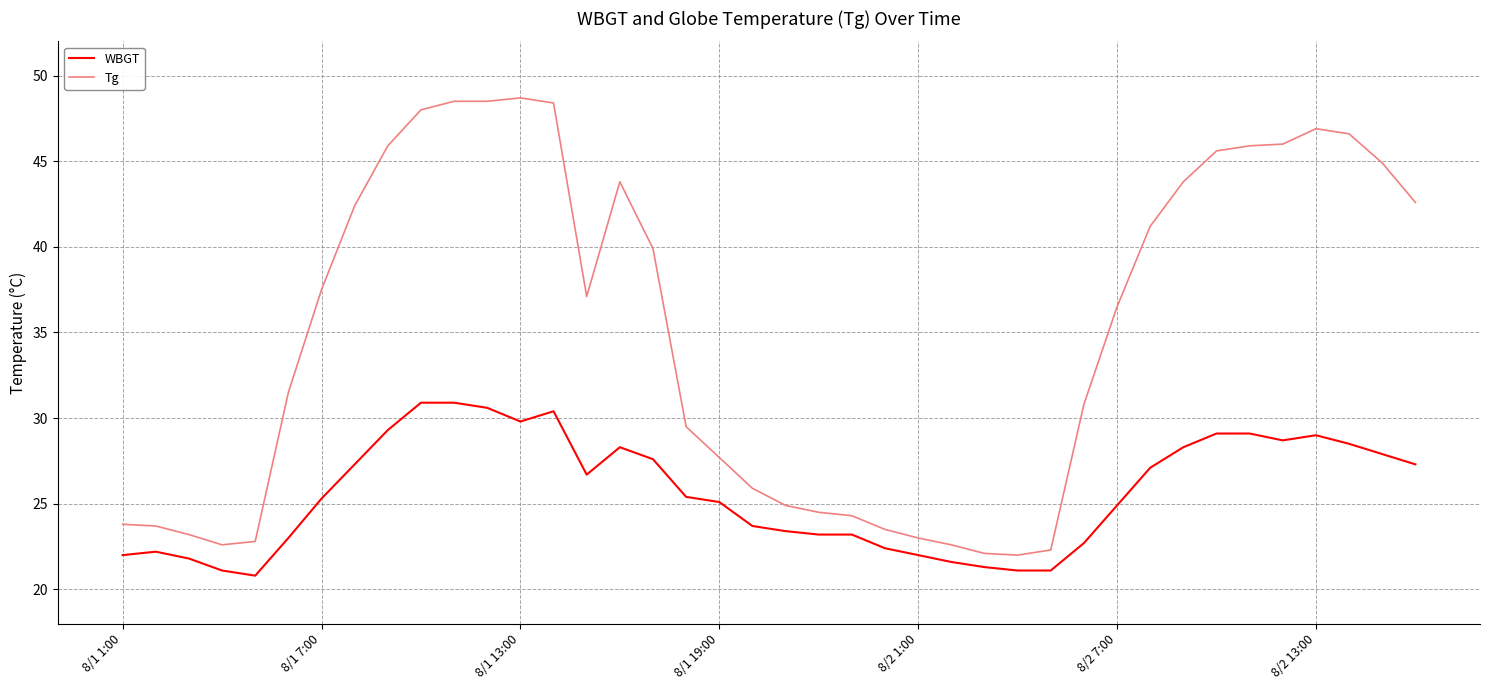

Which series has the largest range (max minus min)?

Tg